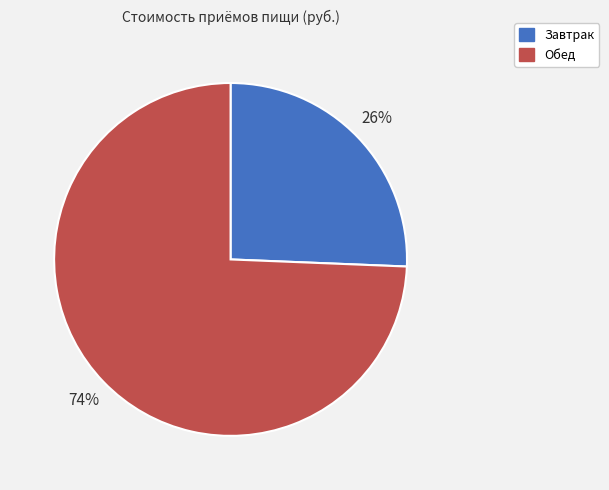

Which slice represents more than half of the pie?

Обед